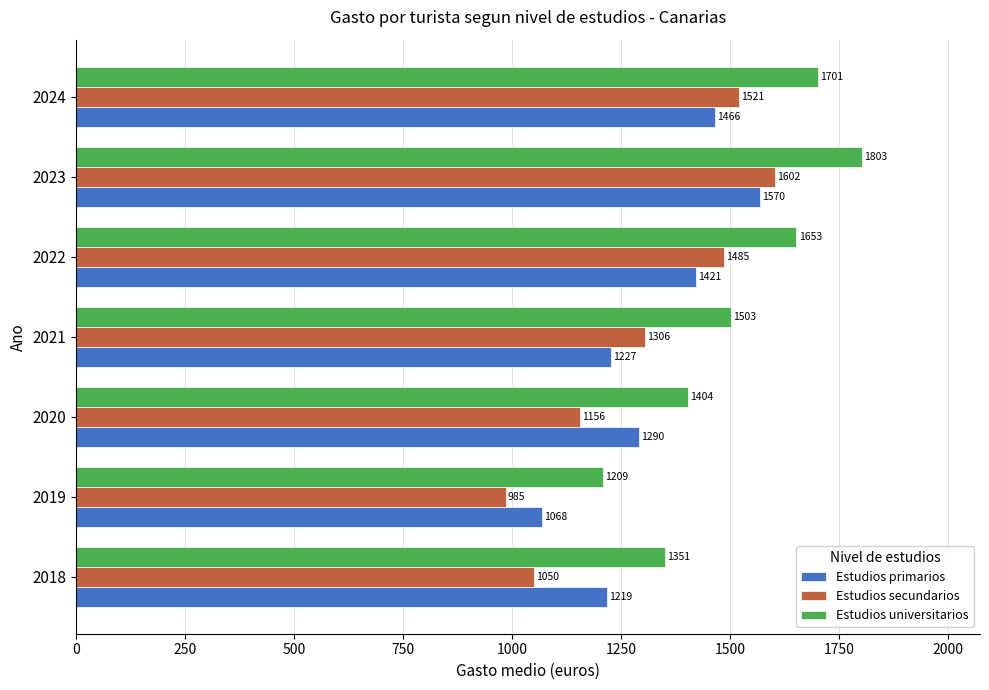

What is the highest value of the Estudios secundarios series?

1602.4